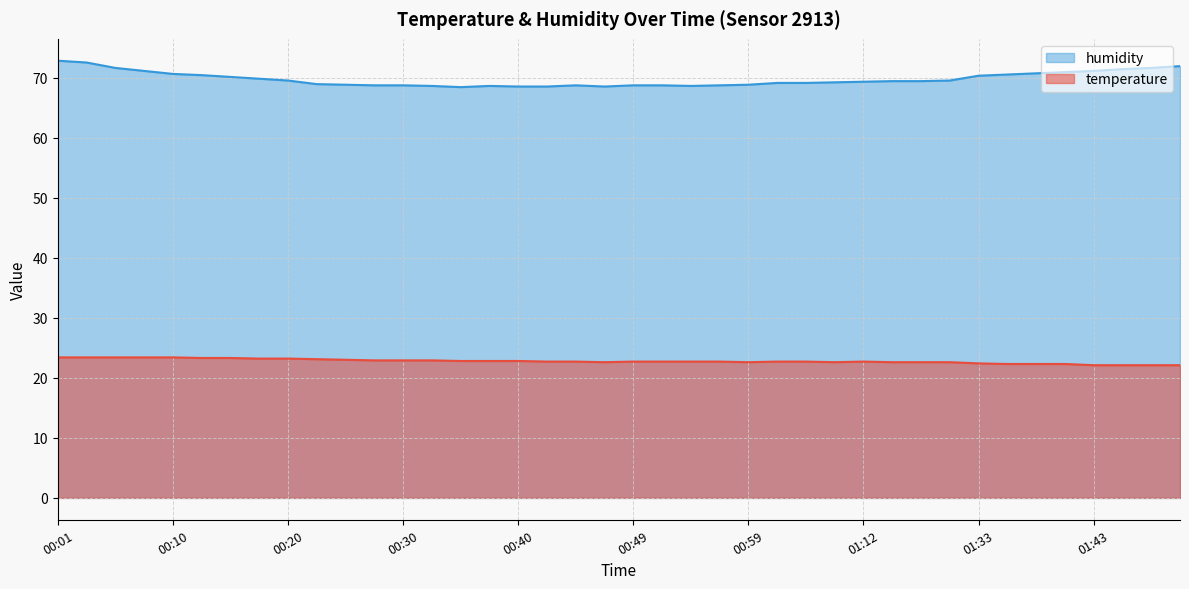

Read the humidity value at 01:14.

69.4